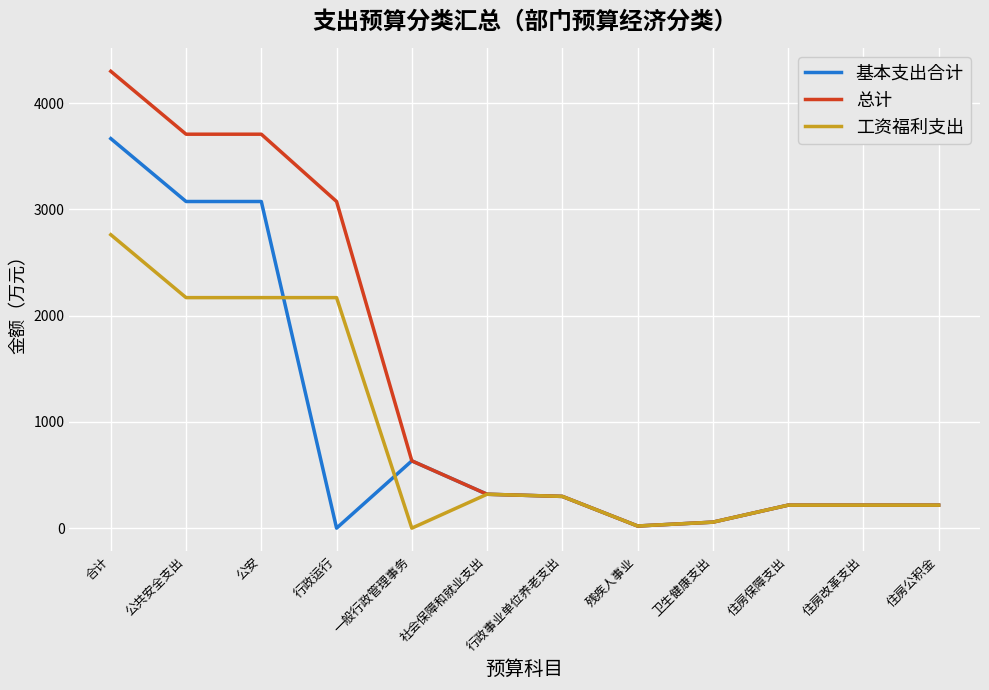

Which series changed the most between 公安 and 行政运行?

基本支出合计